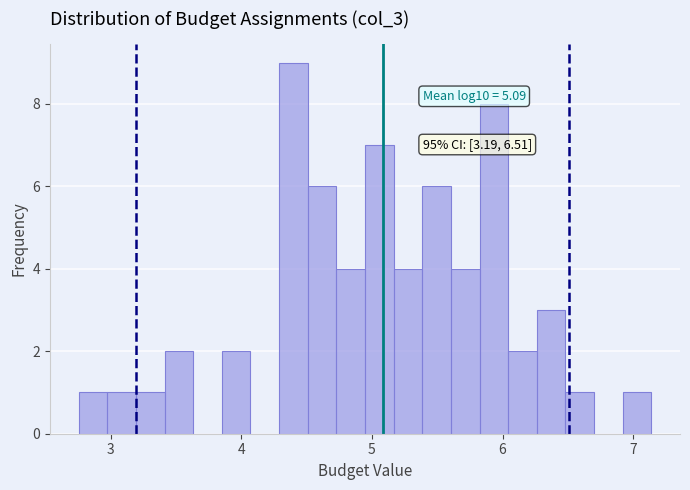

Around what value on the x-axis is the tallest bar? Give the approximate position of its centre, as read against the axis.

4.4